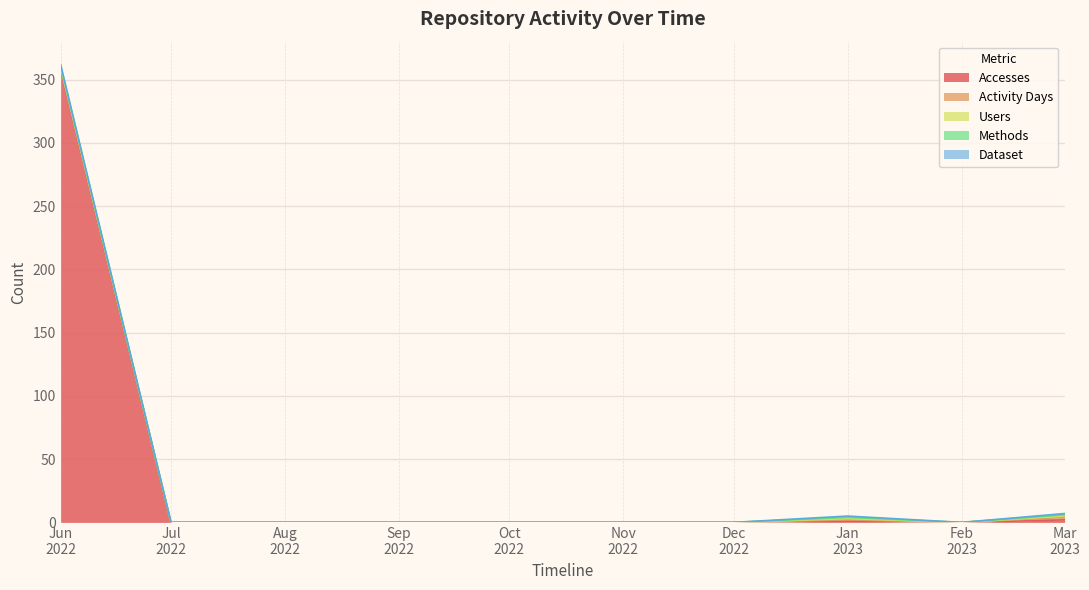

What is the label of the 5th point from the right?

2022-11-01